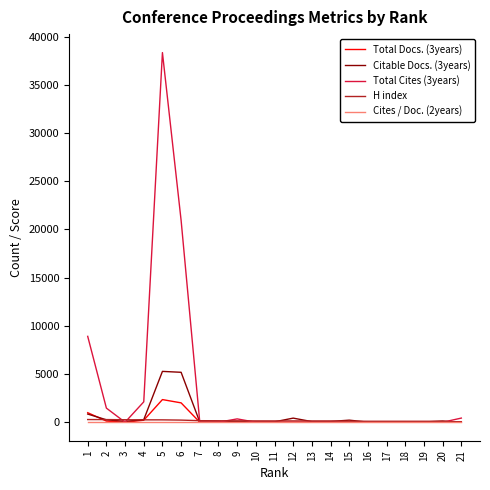

What is the maximum value shown in the chart?

38354